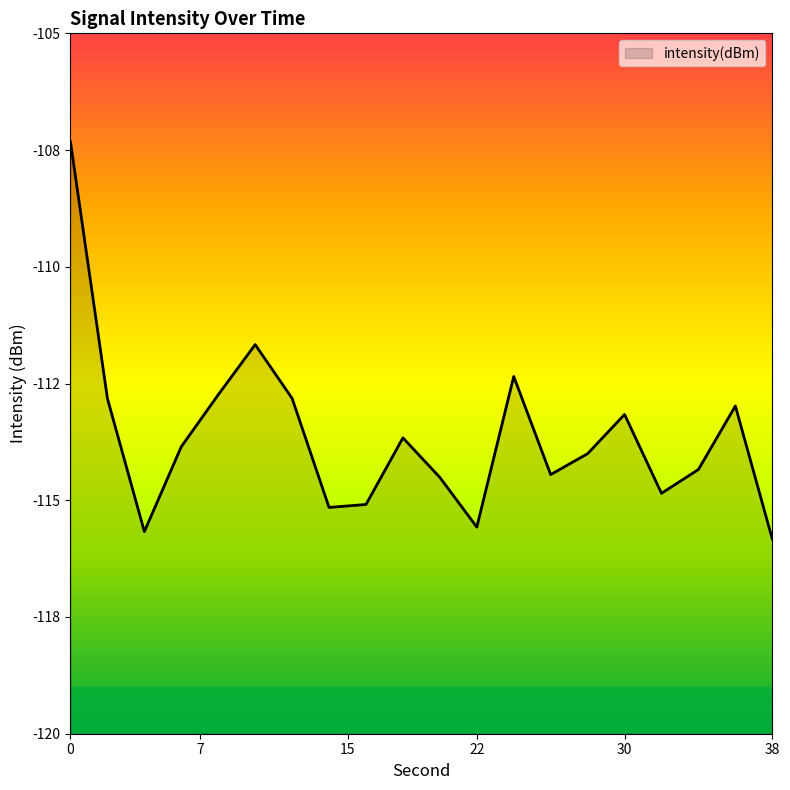

Rank the categories by value from lowest to highest.

38, 4, 22, 14, 16, 32, 20, 26, 34, 28, 6, 18, 30, 36, 2, 12, 8, 24, 10, 0